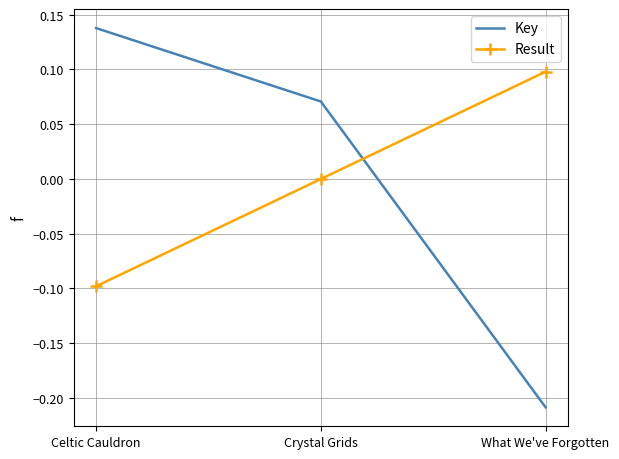

Where is Key nearest to the value 0?

Crystal Grids